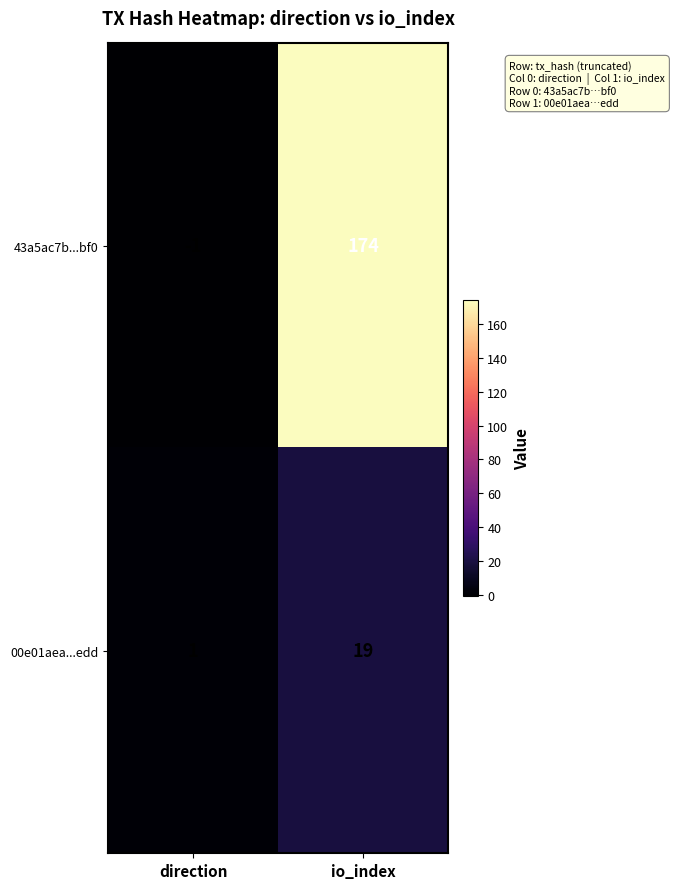

Reading left to right, list all the values displayed in this chart.

43a5ac7b...bf0: -1	174
00e01aea...edd: 1	19